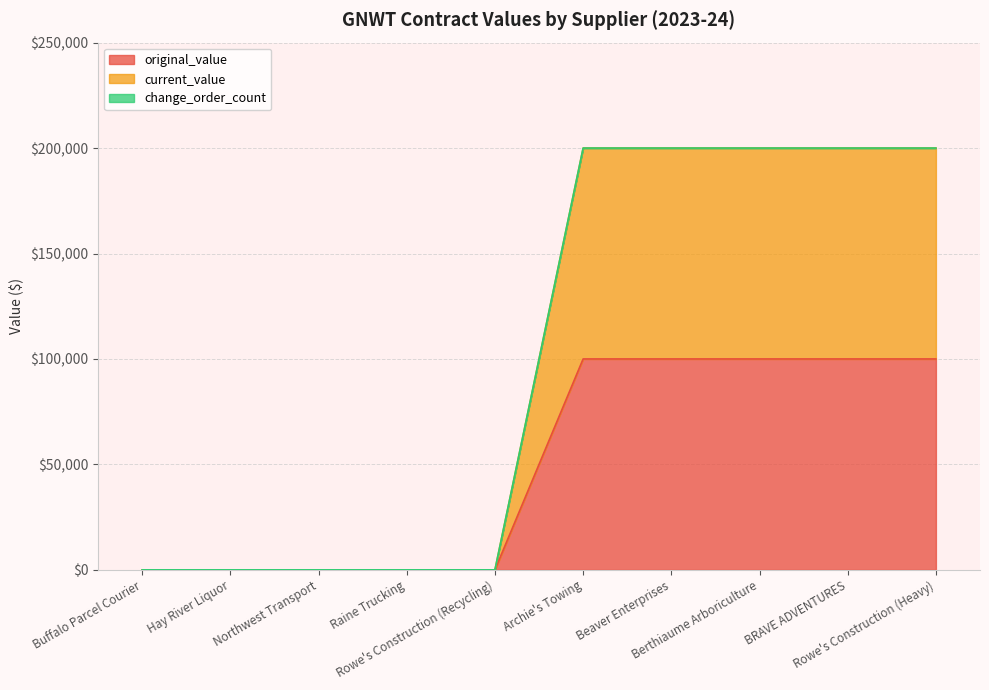

Which series has the largest total across all categories?

current_value